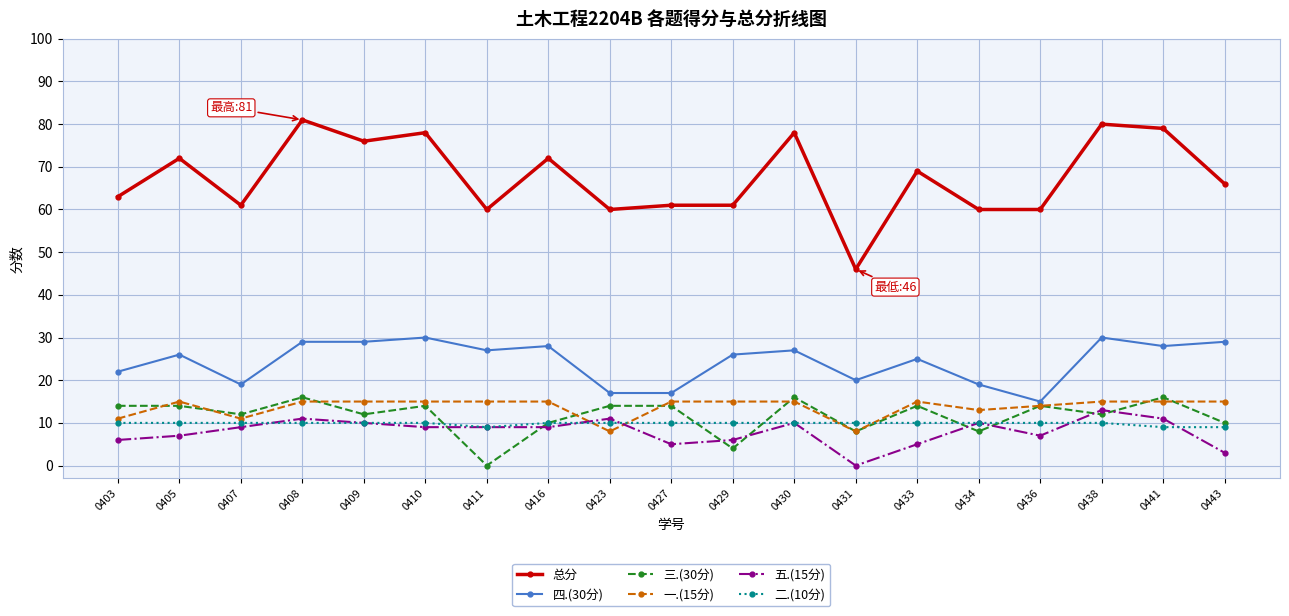

The value of 三.(30分) at 0433 is 24. True or false?

False